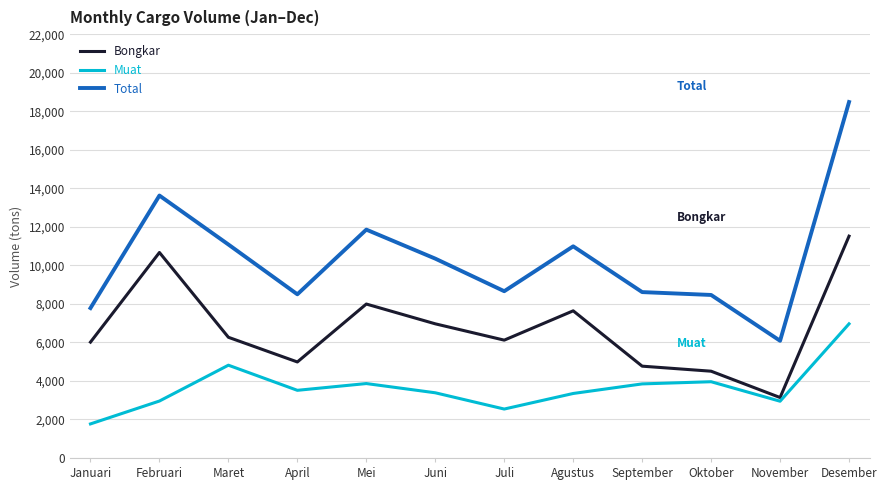

Rank the series by their average value, from lowest to highest.

Muat, Bongkar, Total